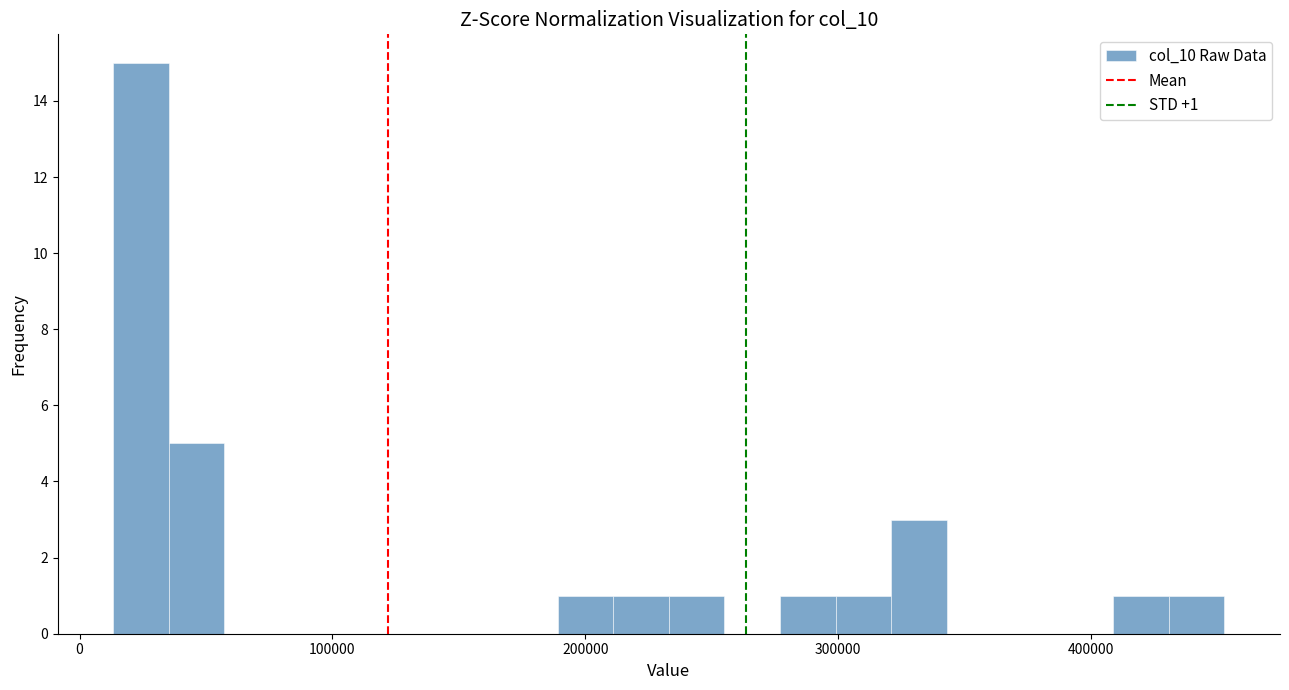

Around what value on the x-axis is the tallest bar? Give the approximate position of its centre, as read against the axis.

20000